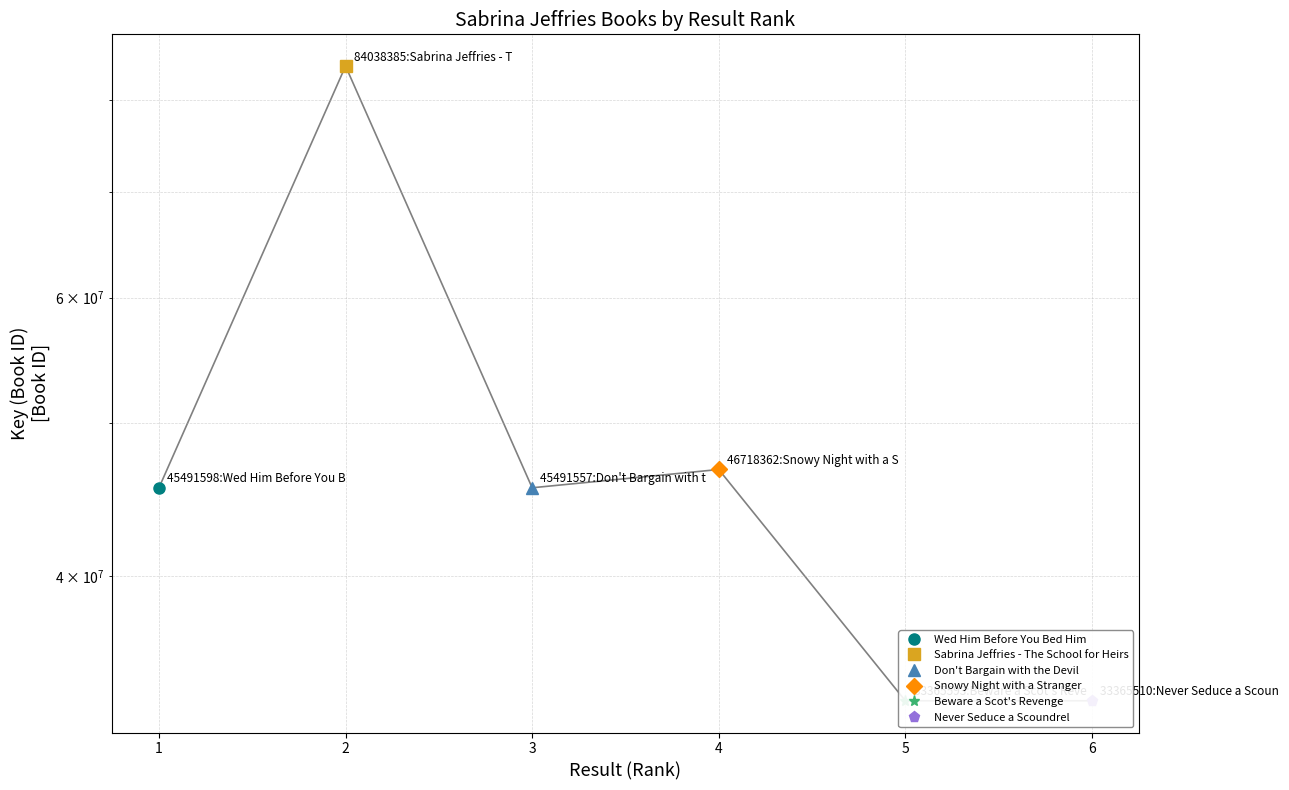

Between 2 and 5, which is larger?

2